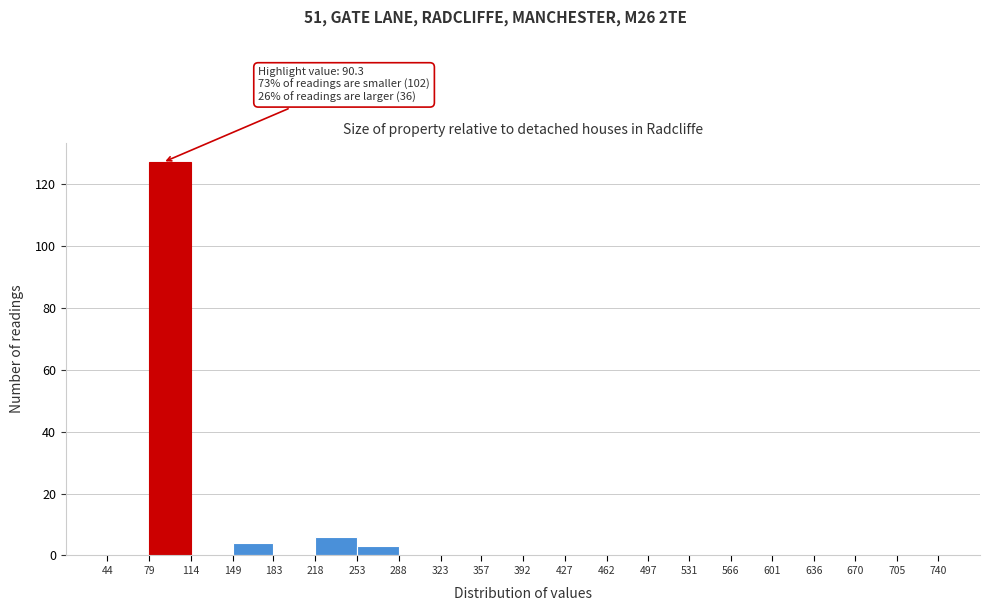

Which range on the x-axis has the tallest bar?

79 to 114